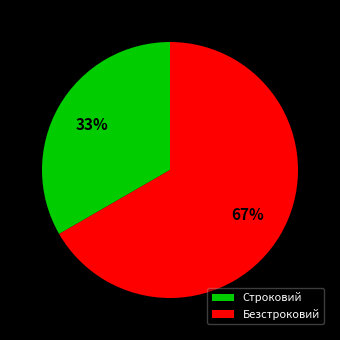

How many slices are in this pie chart?

2